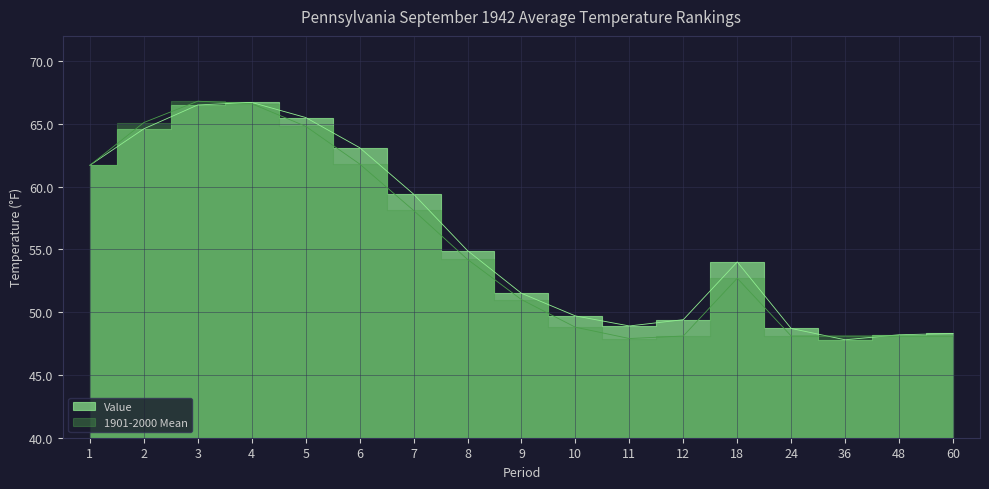

Is it true that 1901-2000 Mean equals 19.6 at 4?

False